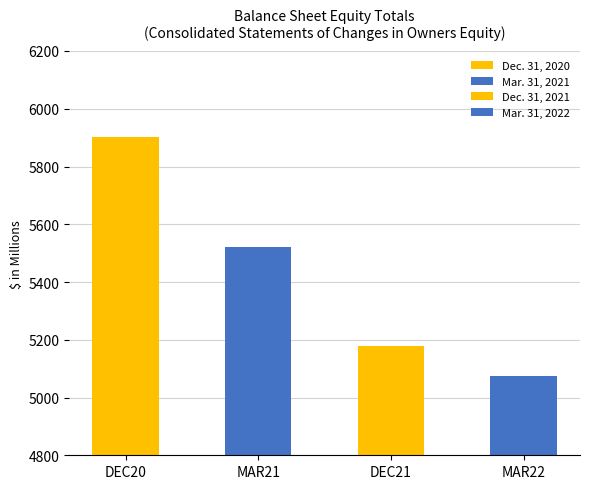

What position from the left is Mar. 31, 2022?

4